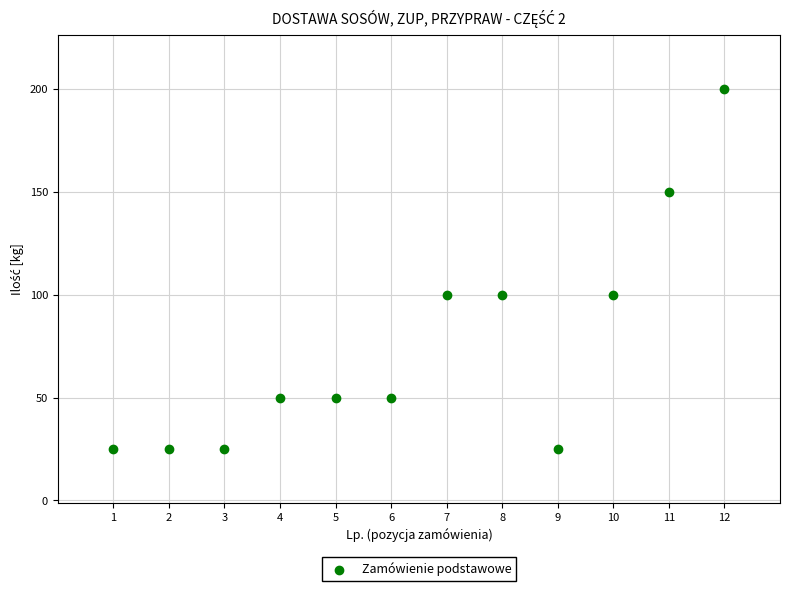

What is the range of X values (max minus min)?

11